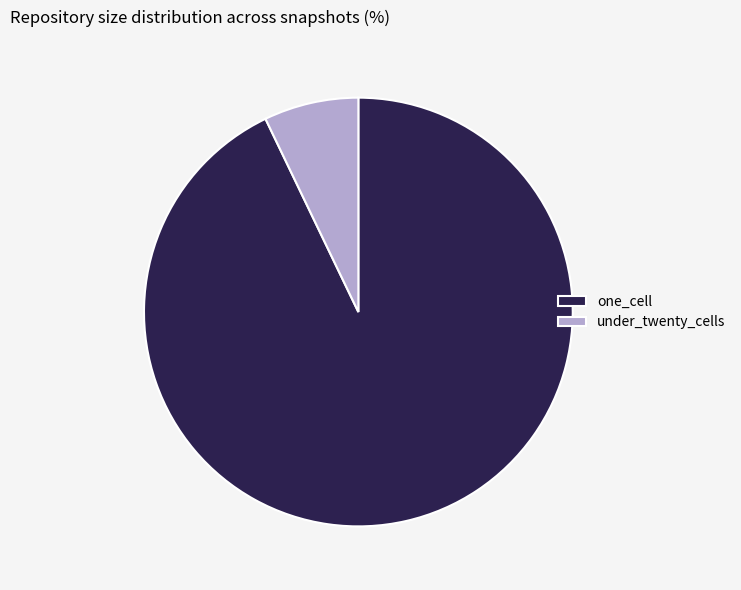

Is the sum of one_cell and under_twenty_cells greater than half?

Yes